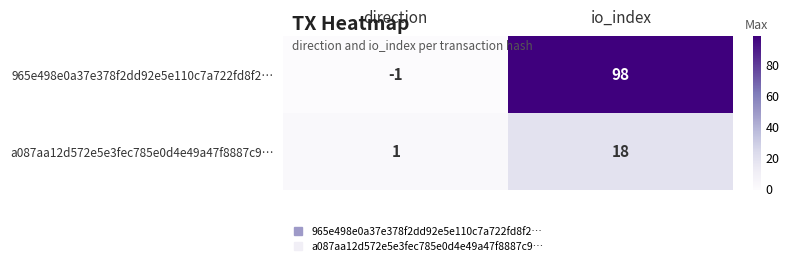

Reading left to right, list all the values displayed in this chart.

965e498e0a37e378f2dd92e5e110c7a722fd8f2…: direction=-1	io_index=98
a087aa12d572e5e3fec785e0d4e49a47f8887c9…: direction=1	io_index=18